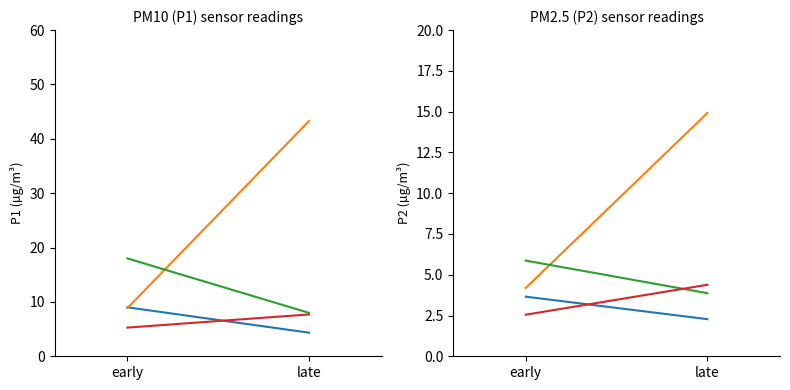

Reading left to right, what are all the values shown in this chart?

segment 1: early=3.7	late=2.3
segment 2: early=4.2	late=14.9
segment 3: early=5.9	late=3.9
segment 4: early=2.5	late=4.4